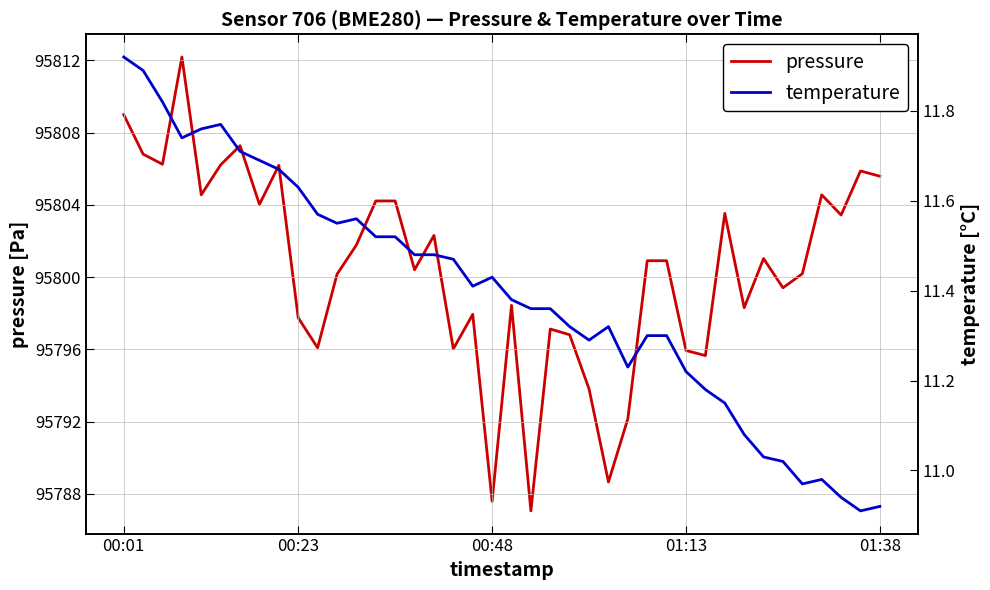

Which series has the largest range (max minus min)?

pressure